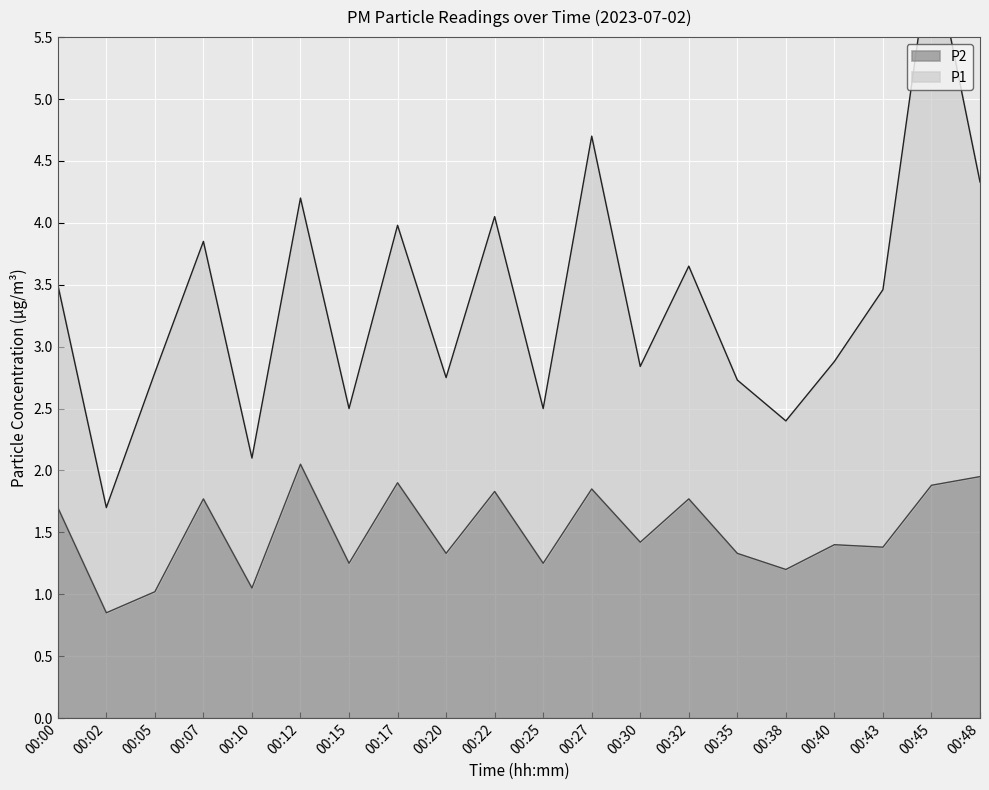

Count the number of values greater than 1.

19